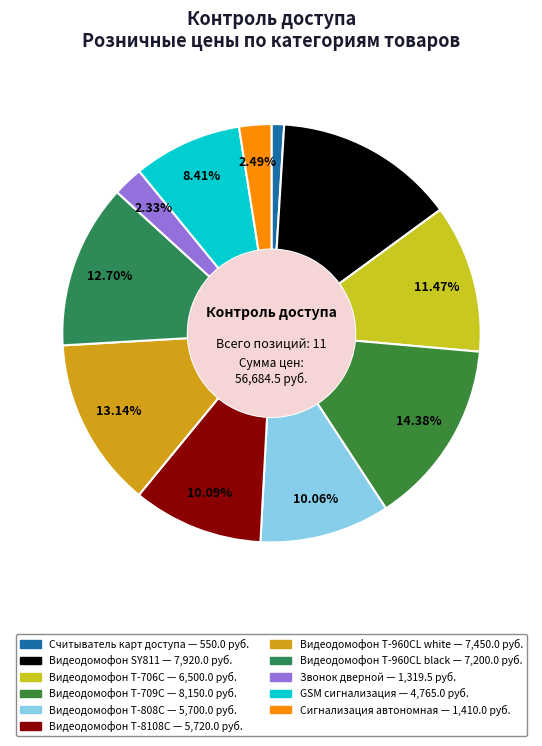

To the nearest percent, what portion does Сигнализация автономная represent?

2%